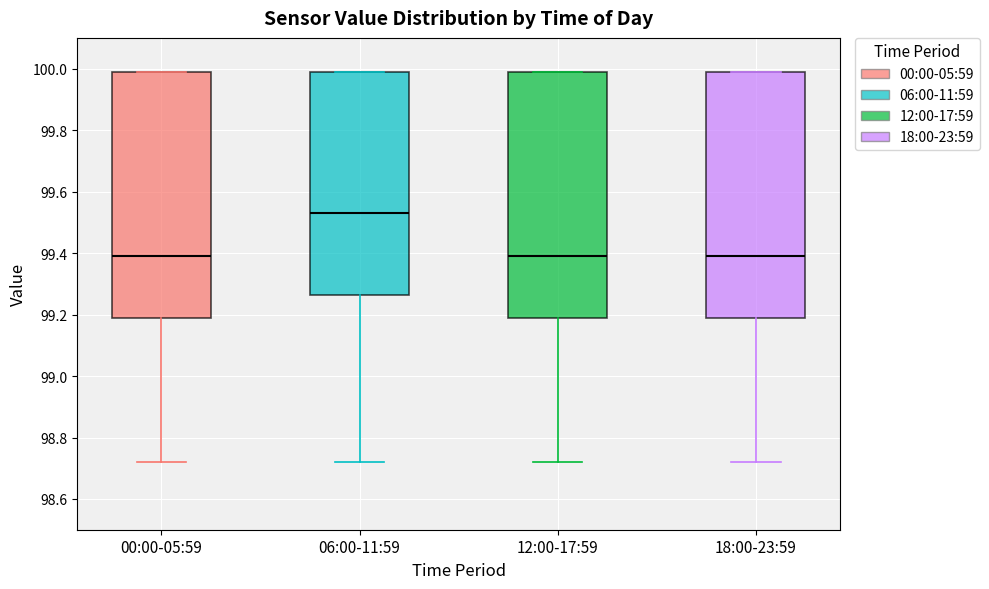

Which box's median line is the highest?

06:00-11:59